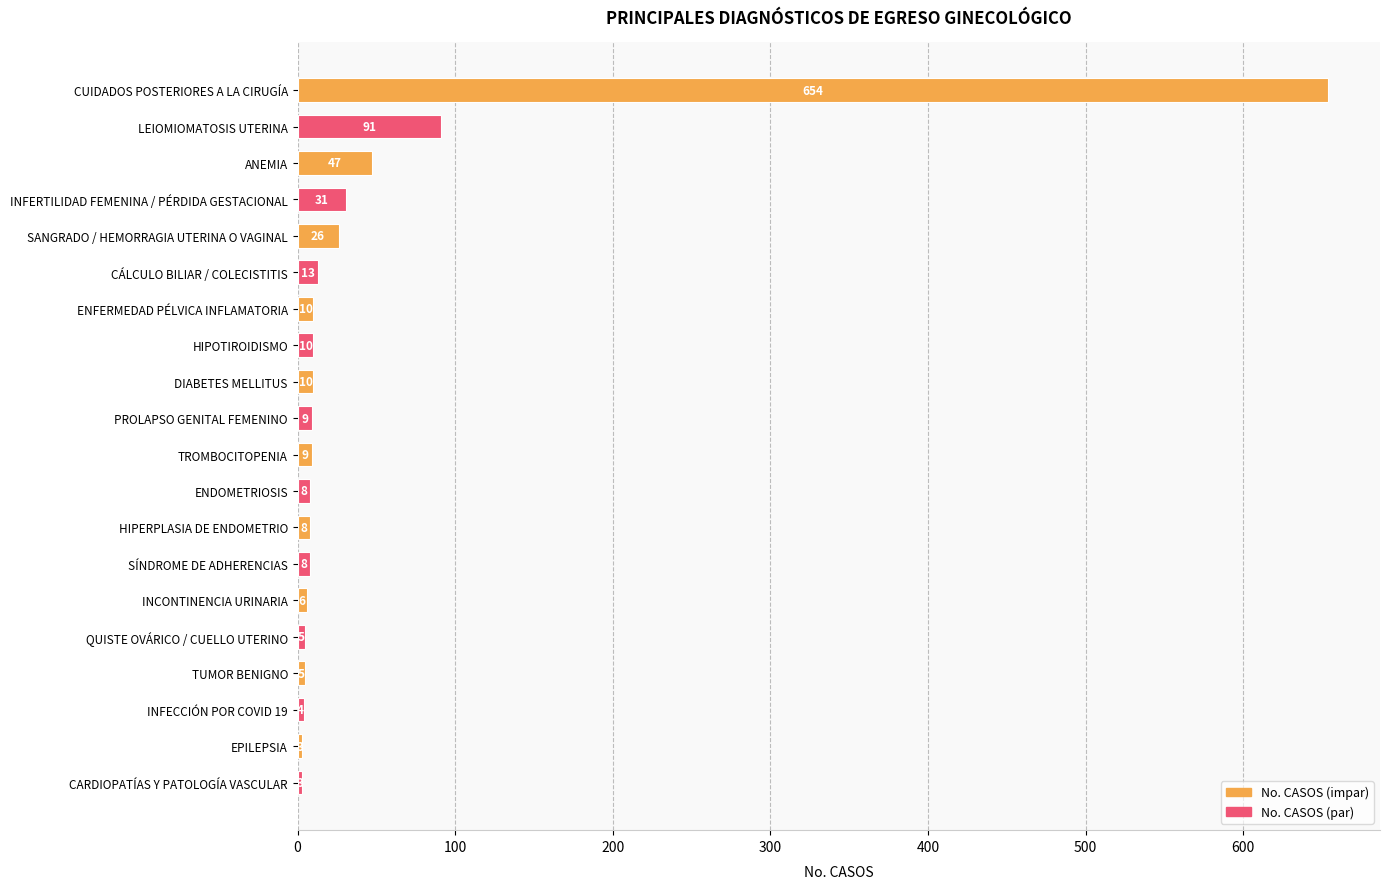

What is the average value?

48